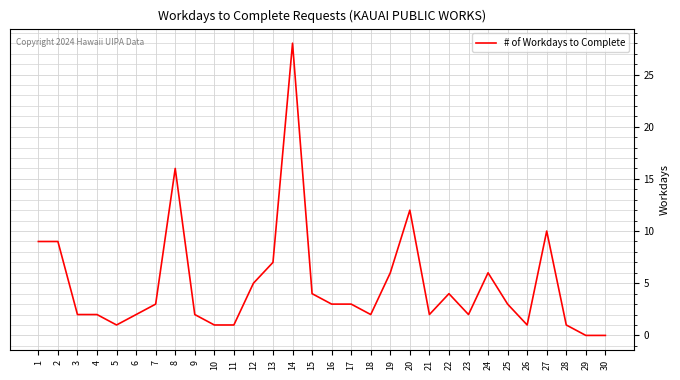

What is the ratio of the value at 20 to the value at 5?

12.0